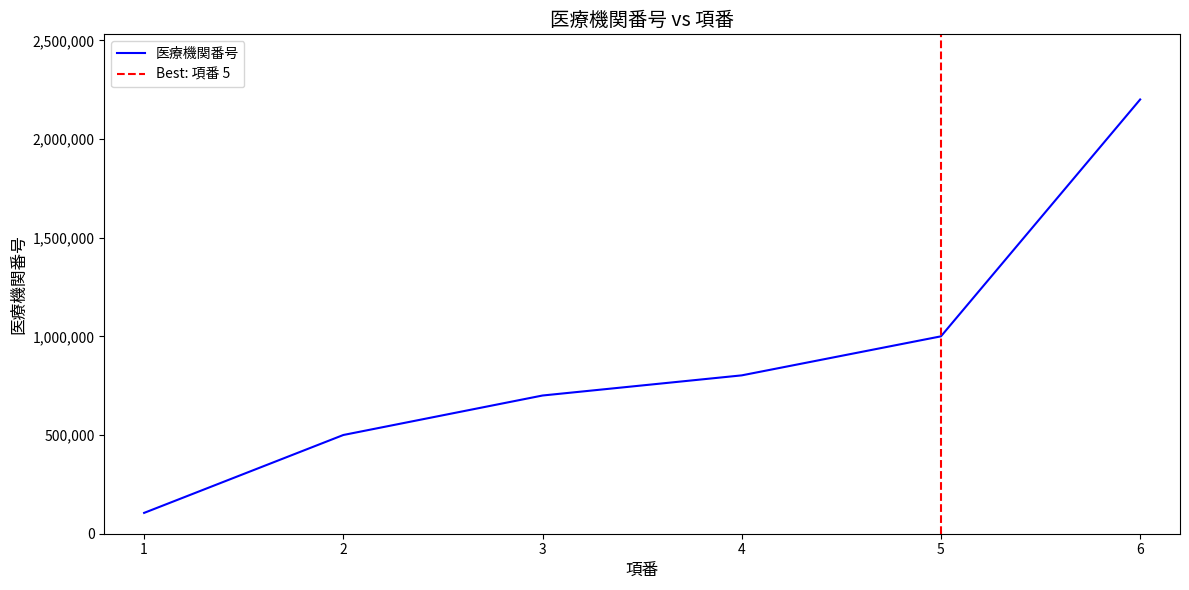

What is the minimum value for 医療機関番号?

105552